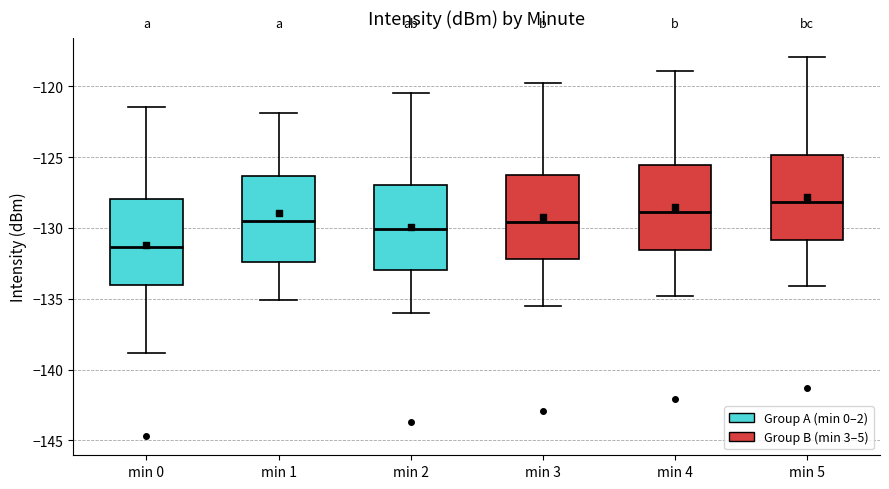

Where does the upper whisker of the box for min 4 end on the y-axis? The values are not printed on the chart, so give them approximately, as read against the axis.

-119.0